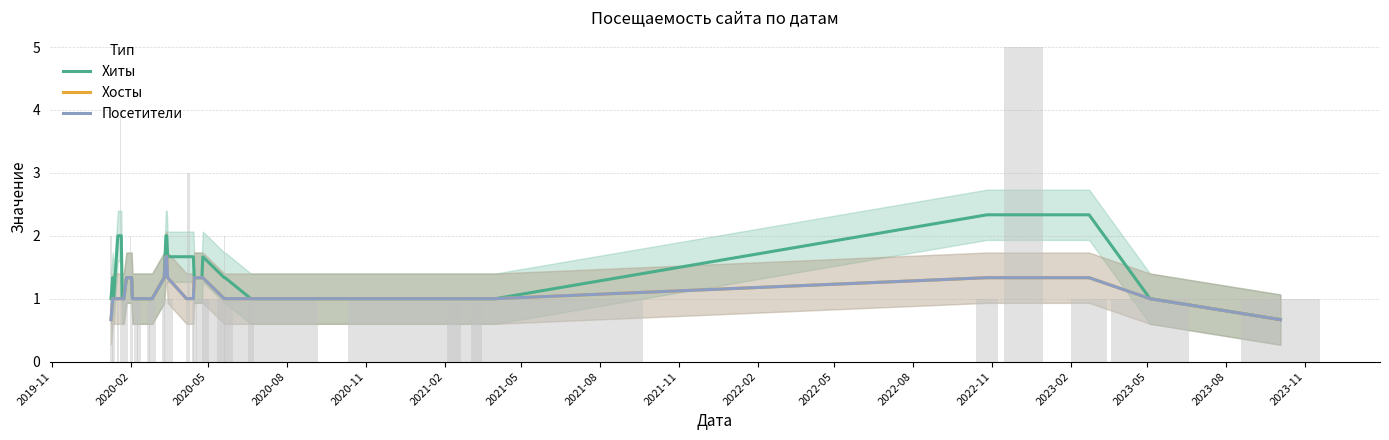

How many groups of bars are there?

40